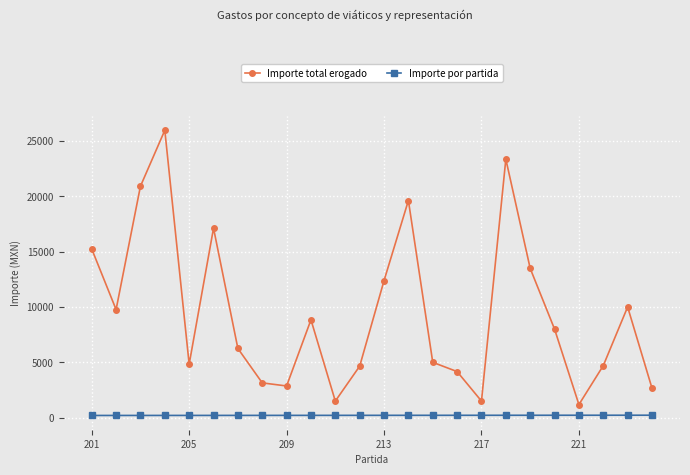

True or false: Importe por partida and Importe total erogado intersect in this chart.

False